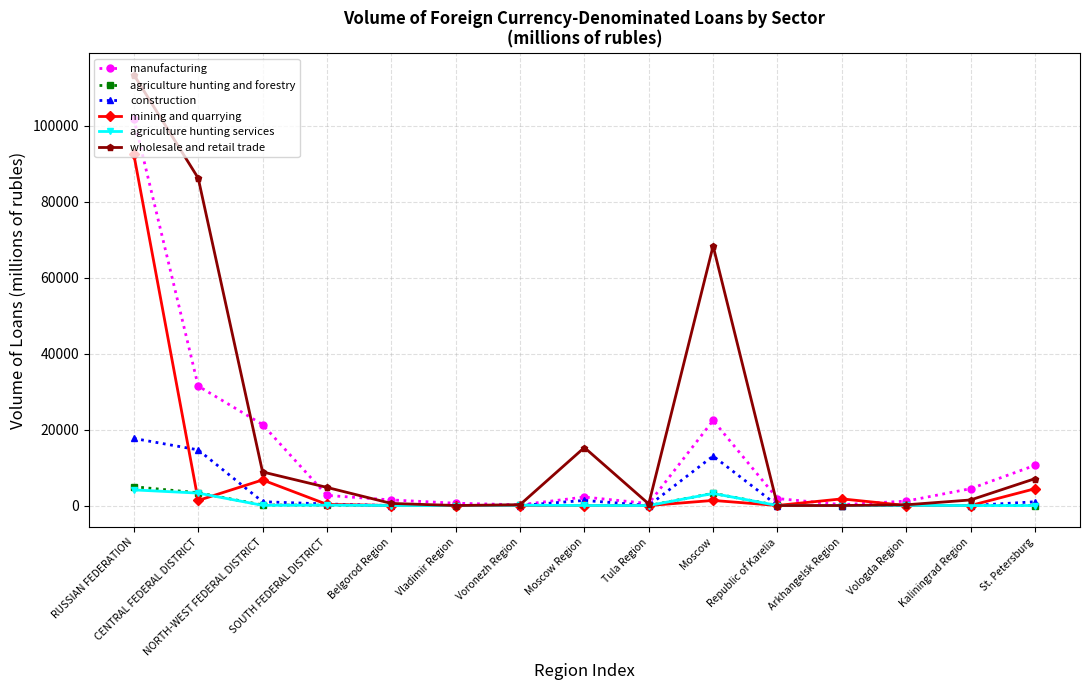

What are all the series names shown in the legend?

manufacturing, agriculture hunting and forestry, construction, mining and quarrying, agriculture hunting services, wholesale and retail trade